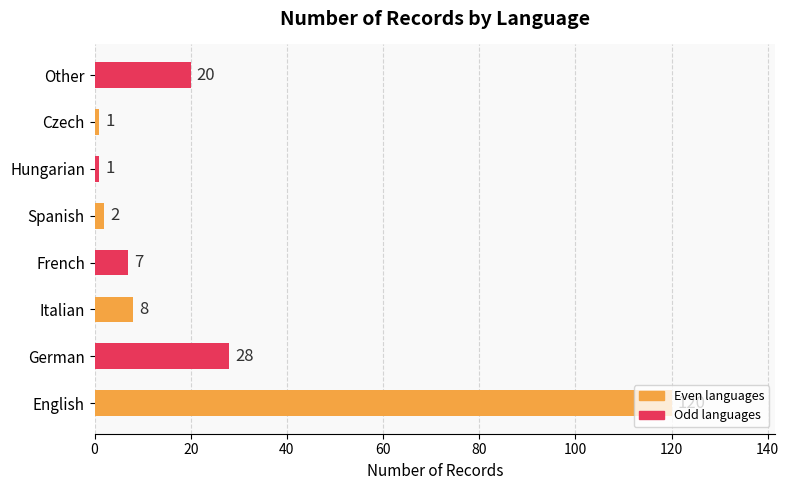

The value at German is 28. True or false?

True